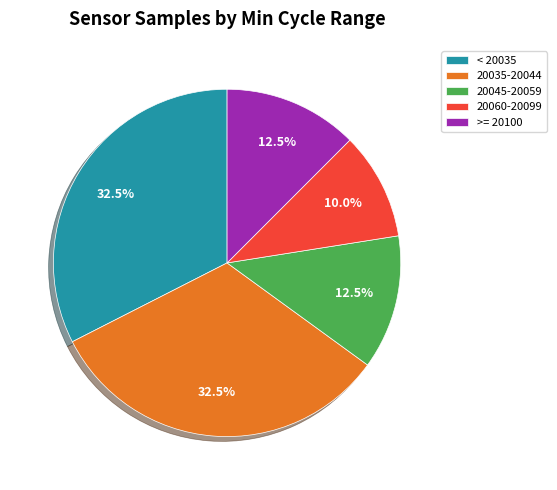

How many slices are in this pie chart?

5